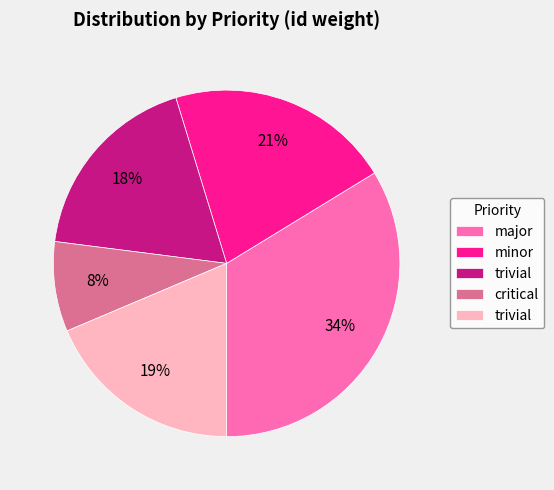

Is there any slice that represents more than half of the pie?

No